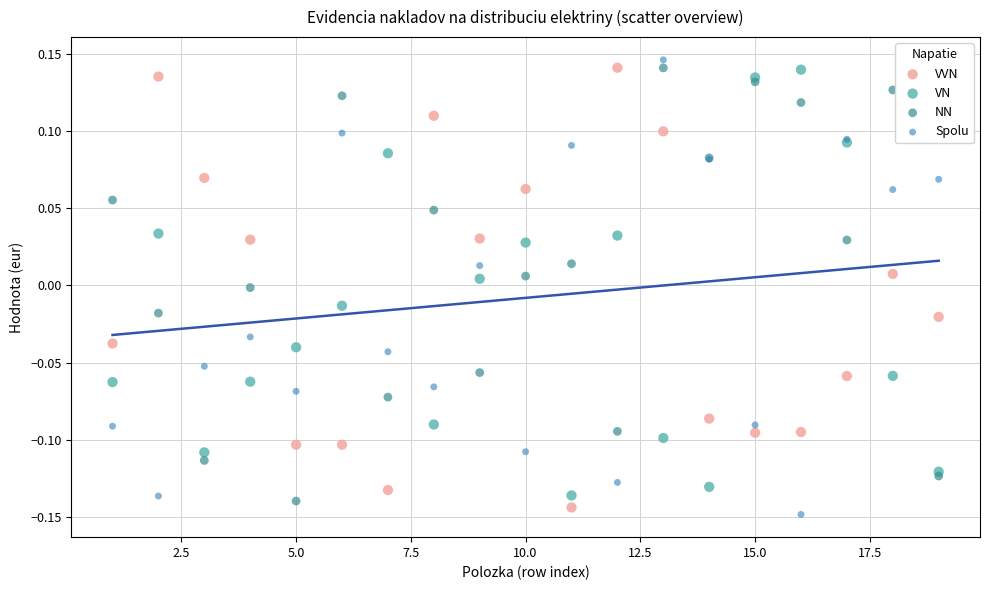

Which series reaches the minimum Y coordinate?

Spolu